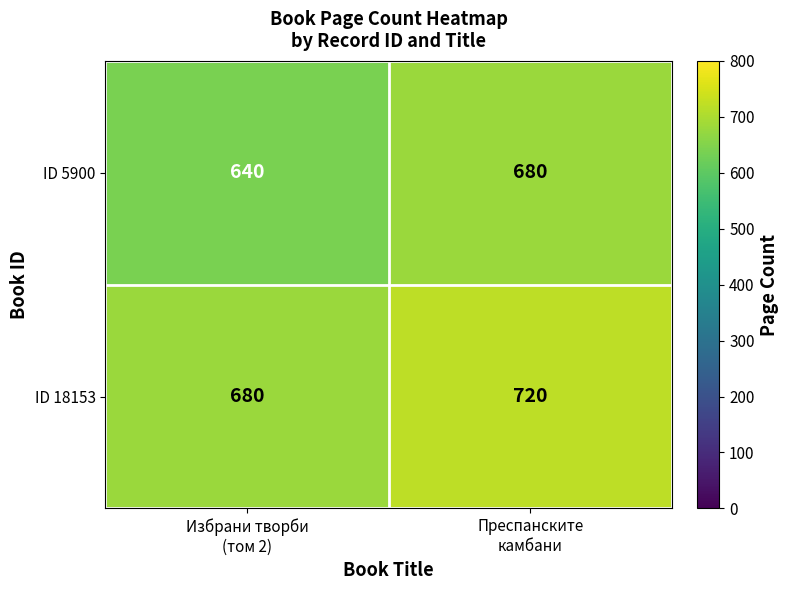

What is the minimum value for ID 5900?

640